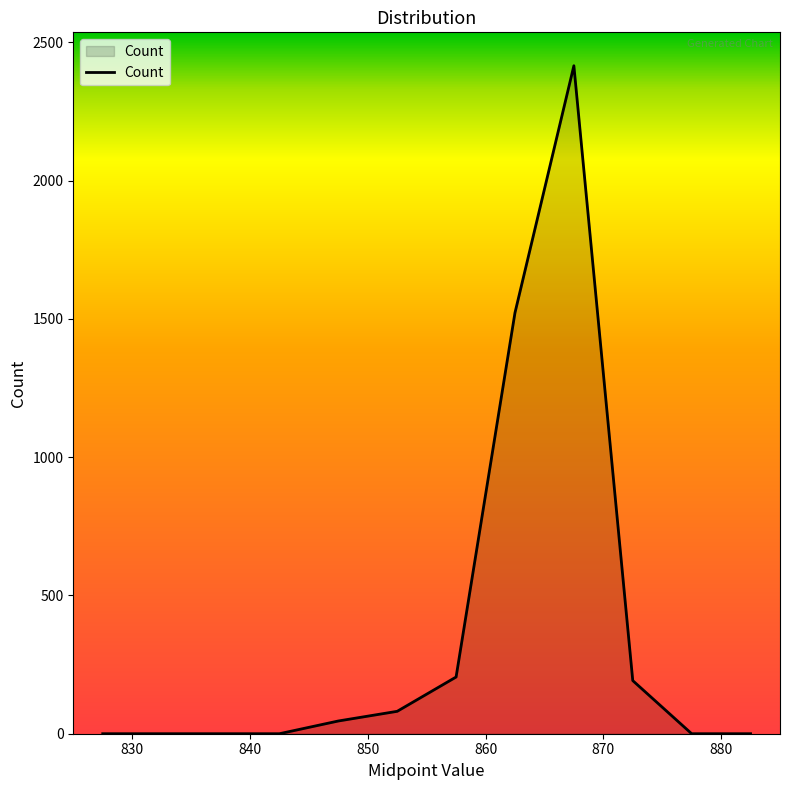

What is the maximum value shown in the chart?

2415